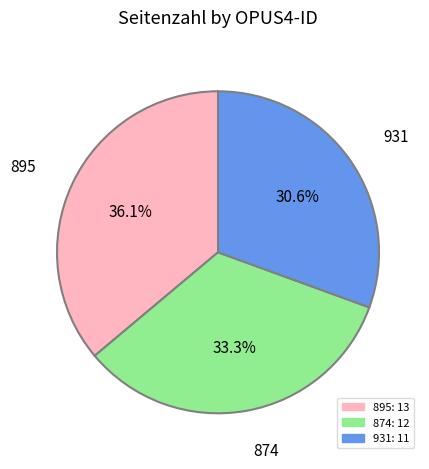

Rank the categories by value from lowest to highest.

931, 874, 895